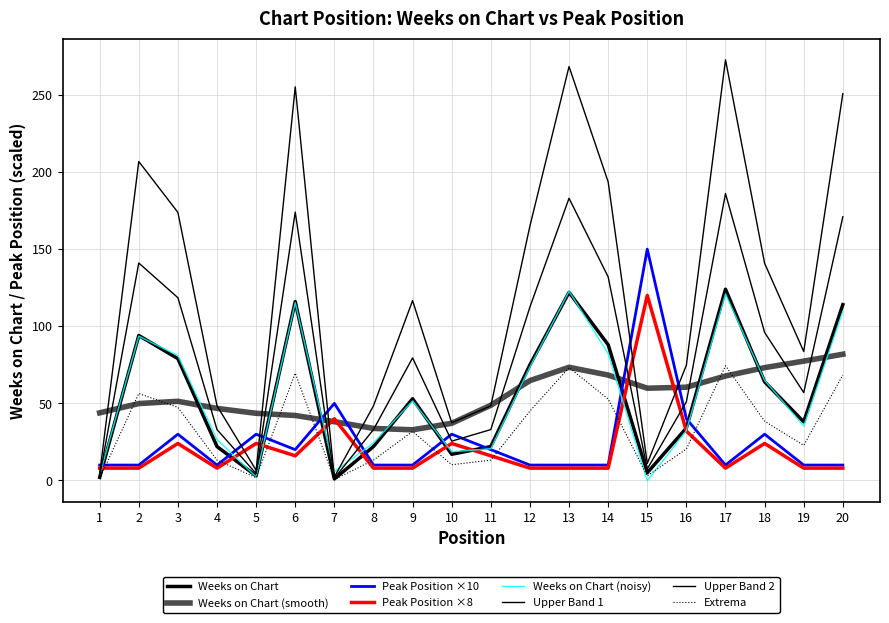

Does the chart have visible grid lines?

Yes